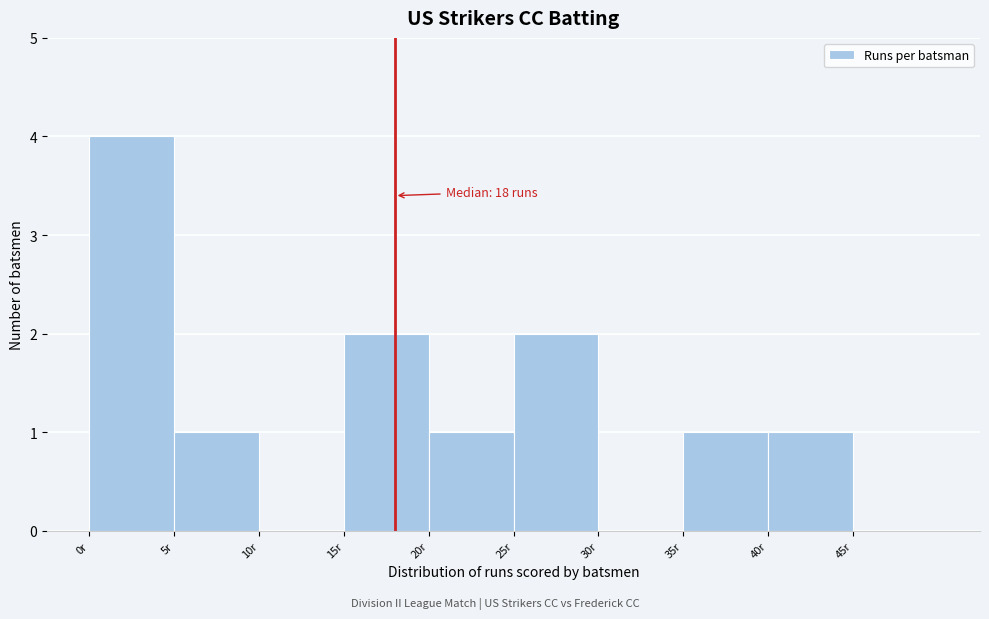

Over which range of the x-axis is the bar tallest?

0 to 5